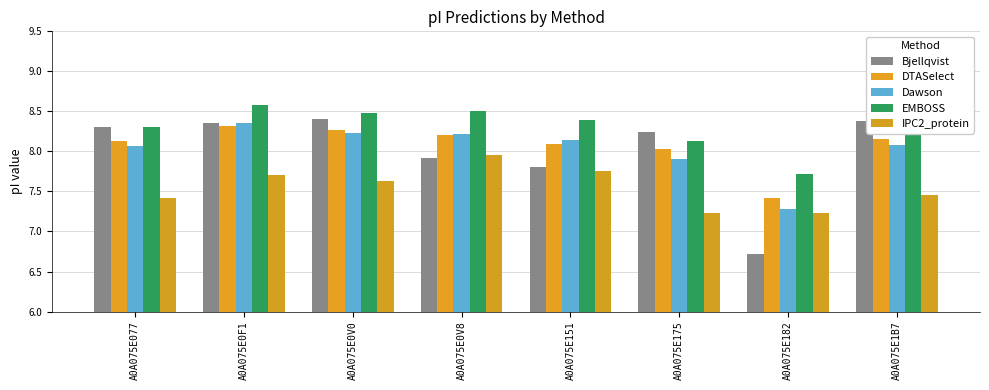

Reading left to right, extract all data points from this chart.

Bjellqvist: A0A075E077=8.3	A0A075E0F1=8.4	A0A075E0V0=8.4	A0A075E0V8=7.9	A0A075E151=7.8	A0A075E175=8.2	A0A075E182=6.7	A0A075E1B7=8.4
DTASelect: A0A075E077=8.1	A0A075E0F1=8.3	A0A075E0V0=8.3	A0A075E0V8=8.2	A0A075E151=8.1	A0A075E175=8.0	A0A075E182=7.4	A0A075E1B7=8.2
Dawson: A0A075E077=8.1	A0A075E0F1=8.4	A0A075E0V0=8.2	A0A075E0V8=8.2	A0A075E151=8.1	A0A075E175=7.9	A0A075E182=7.3	A0A075E1B7=8.1
EMBOSS: A0A075E077=8.3	A0A075E0F1=8.6	A0A075E0V0=8.5	A0A075E0V8=8.5	A0A075E151=8.4	A0A075E175=8.1	A0A075E182=7.7	A0A075E1B7=8.3
IPC2_protein: A0A075E077=7.4	A0A075E0F1=7.7	A0A075E0V0=7.6	A0A075E0V8=8.0	A0A075E151=7.8	A0A075E175=7.2	A0A075E182=7.2	A0A075E1B7=7.5